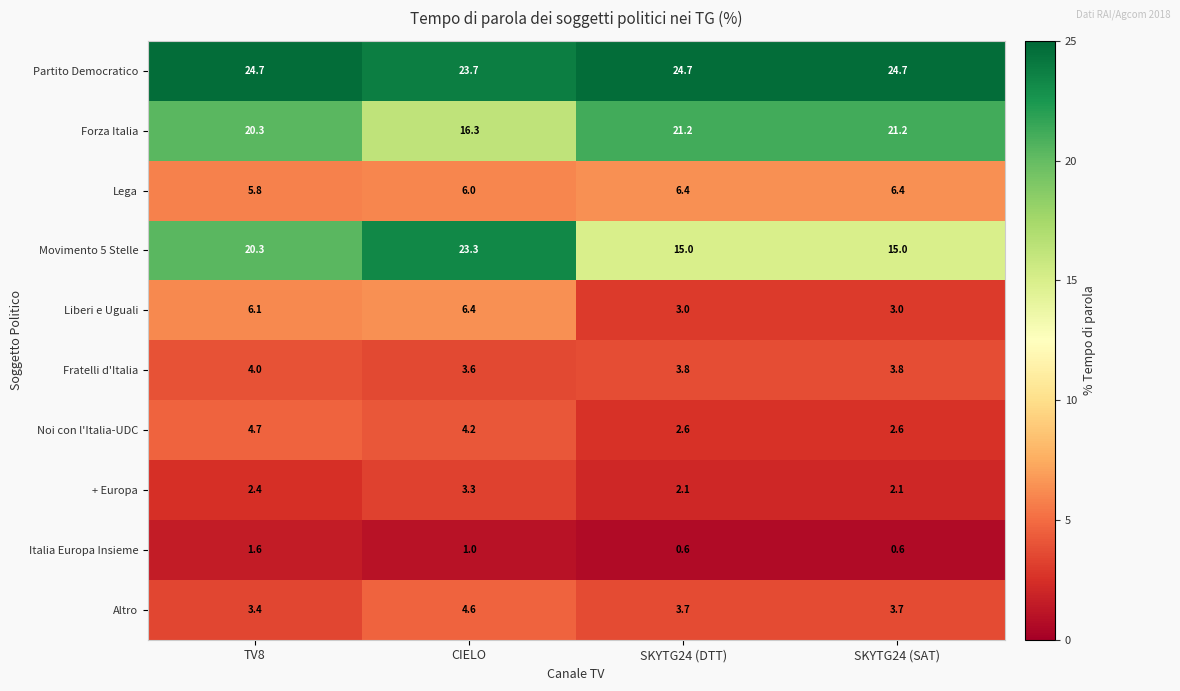

At which label is Movimento 5 Stelle closest to 19?

TV8